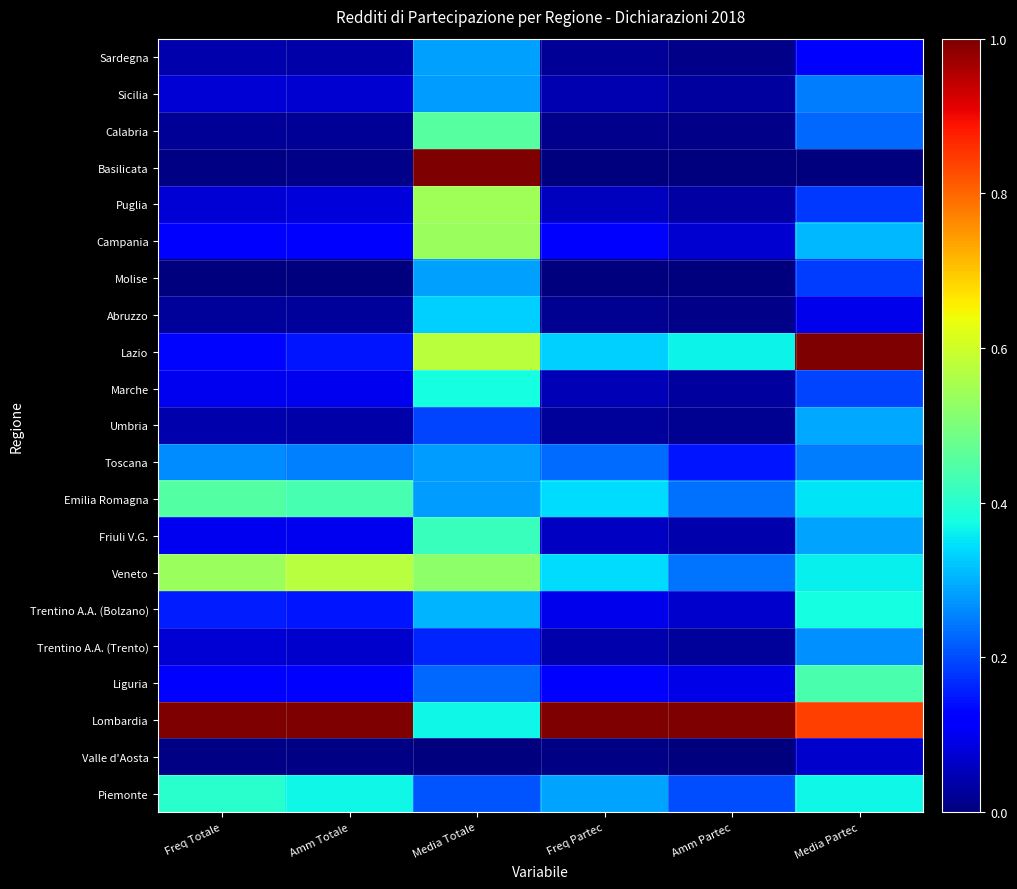

Reading right to left, what are all the values shown in this chart?

Piemonte: Media Partec=0.4	Amm Partec=0.2	Freq Partec=0.3	Media Totale=0.2	Amm Totale=0.4	Freq Totale=0.4
Valle d'Aosta: Media Partec=0.1	Amm Partec=0.0	Freq Partec=0.0	Media Totale=0.0	Amm Totale=0.0	Freq Totale=0.0
Lombardia: Media Partec=0.8	Amm Partec=1.0	Freq Partec=1.0	Media Totale=0.4	Amm Totale=1.0	Freq Totale=1.0
Liguria: Media Partec=0.4	Amm Partec=0.1	Freq Partec=0.1	Media Totale=0.2	Amm Totale=0.1	Freq Totale=0.1
Trentino A.A. (Trento): Media Partec=0.3	Amm Partec=0.0	Freq Partec=0.0	Media Totale=0.2	Amm Totale=0.1	Freq Totale=0.1
Trentino A.A. (Bolzano): Media Partec=0.4	Amm Partec=0.1	Freq Partec=0.1	Media Totale=0.3	Amm Totale=0.1	Freq Totale=0.2
Veneto: Media Partec=0.4	Amm Partec=0.2	Freq Partec=0.3	Media Totale=0.5	Amm Totale=0.6	Freq Totale=0.5
Friuli V.G.: Media Partec=0.3	Amm Partec=0.0	Freq Partec=0.1	Media Totale=0.4	Amm Totale=0.1	Freq Totale=0.1
Emilia Romagna: Media Partec=0.3	Amm Partec=0.2	Freq Partec=0.3	Media Totale=0.3	Amm Totale=0.4	Freq Totale=0.5
Toscana: Media Partec=0.2	Amm Partec=0.1	Freq Partec=0.2	Media Totale=0.3	Amm Totale=0.3	Freq Totale=0.3
Umbria: Media Partec=0.3	Amm Partec=0.0	Freq Partec=0.0	Media Totale=0.2	Amm Totale=0.0	Freq Totale=0.0
Marche: Media Partec=0.2	Amm Partec=0.0	Freq Partec=0.1	Media Totale=0.4	Amm Totale=0.1	Freq Totale=0.1
Lazio: Media Partec=1.0	Amm Partec=0.4	Freq Partec=0.3	Media Totale=0.6	Amm Totale=0.1	Freq Totale=0.1
Abruzzo: Media Partec=0.1	Amm Partec=0.0	Freq Partec=0.0	Media Totale=0.3	Amm Totale=0.0	Freq Totale=0.0
Molise: Media Partec=0.2	Amm Partec=0.0	Freq Partec=0.0	Media Totale=0.3	Amm Totale=0.0	Freq Totale=0.0
Campania: Media Partec=0.3	Amm Partec=0.1	Freq Partec=0.1	Media Totale=0.5	Amm Totale=0.1	Freq Totale=0.1
Puglia: Media Partec=0.2	Amm Partec=0.0	Freq Partec=0.1	Media Totale=0.5	Amm Totale=0.1	Freq Totale=0.1
Basilicata: Media Partec=0.0	Amm Partec=0.0	Freq Partec=0.0	Media Totale=1.0	Amm Totale=0.0	Freq Totale=0.0
Calabria: Media Partec=0.2	Amm Partec=0.0	Freq Partec=0.0	Media Totale=0.5	Amm Totale=0.0	Freq Totale=0.0
Sicilia: Media Partec=0.2	Amm Partec=0.0	Freq Partec=0.0	Media Totale=0.3	Amm Totale=0.1	Freq Totale=0.1
Sardegna: Media Partec=0.1	Amm Partec=0.0	Freq Partec=0.0	Media Totale=0.3	Amm Totale=0.0	Freq Totale=0.0